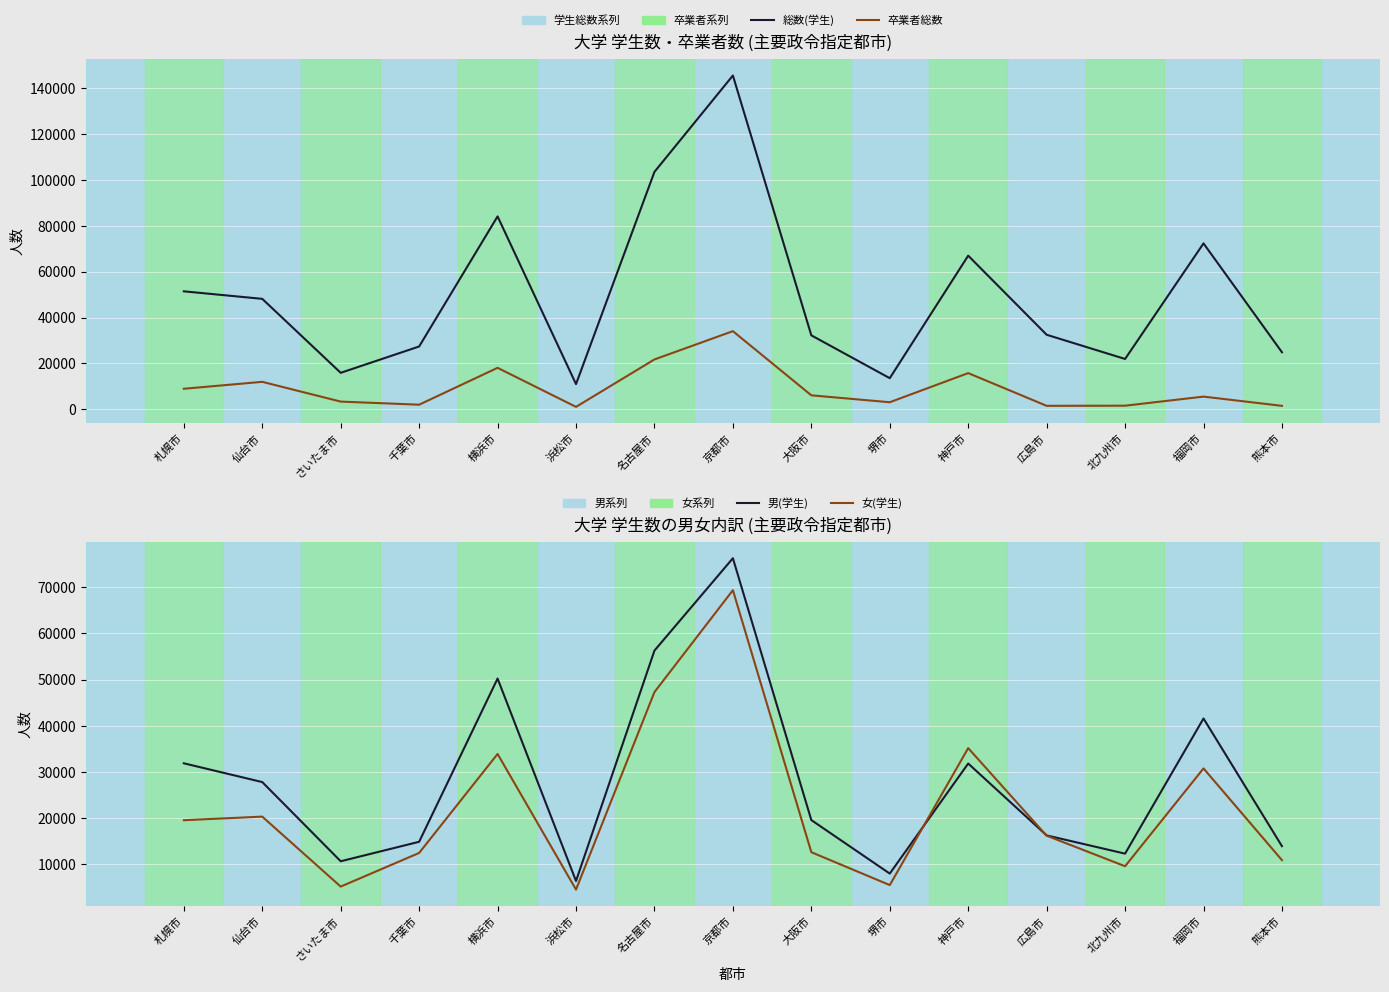

Which series has the widest spread of values?

総数(学生)